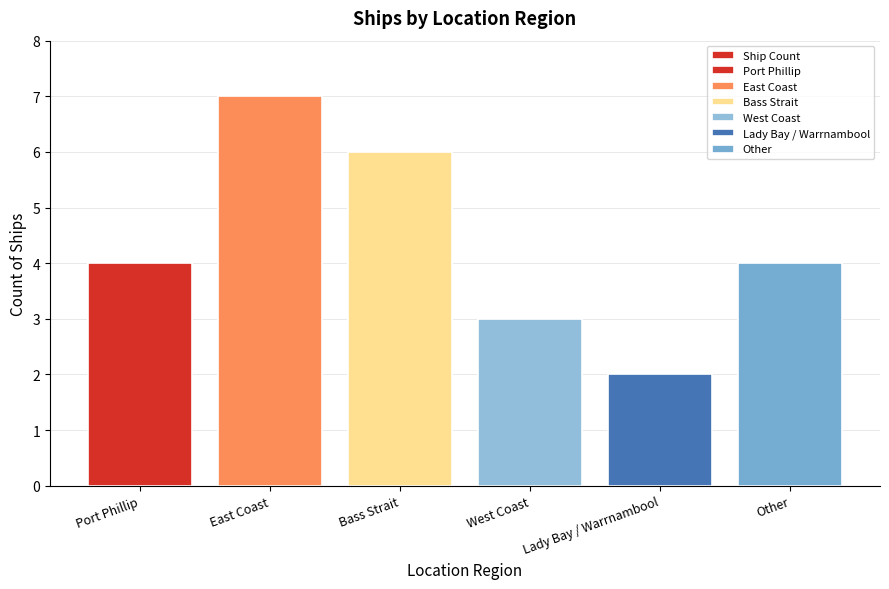

How many categories are shown in the chart?

6